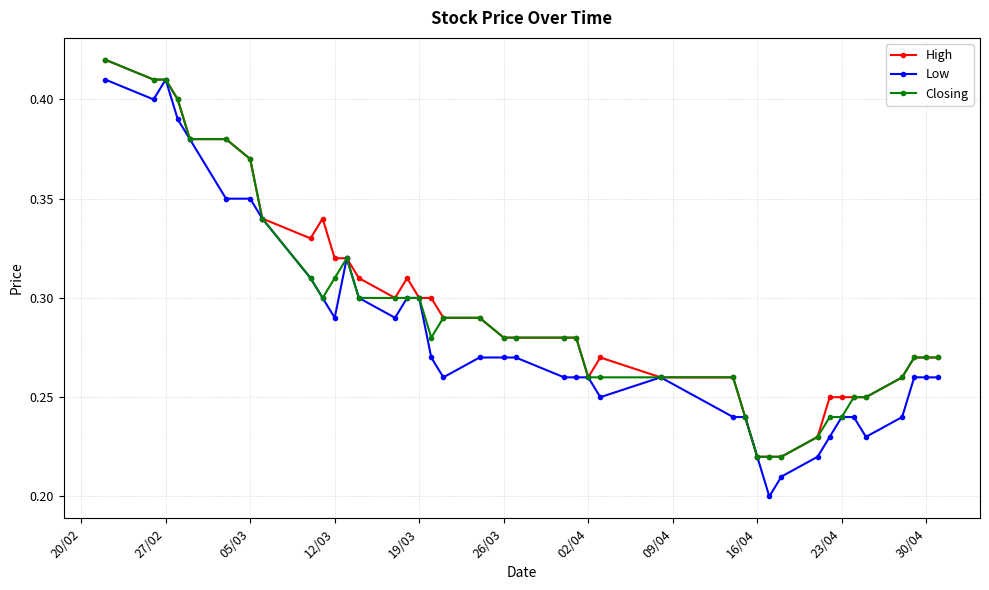

True or false: Closing has more than 0 interior local peaks.

True